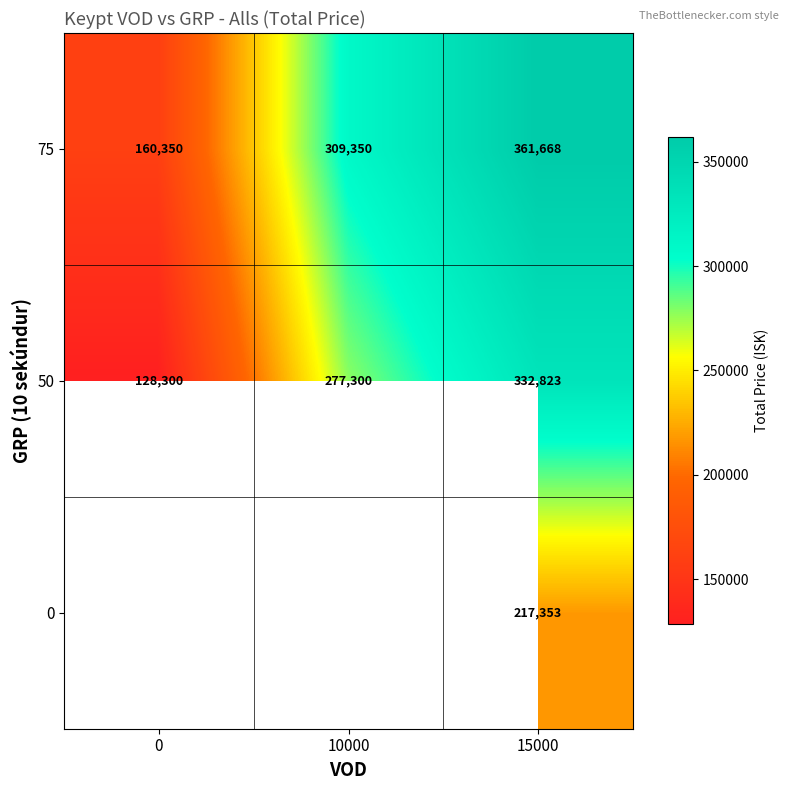

How many values in the 75 series are below 309350?

1